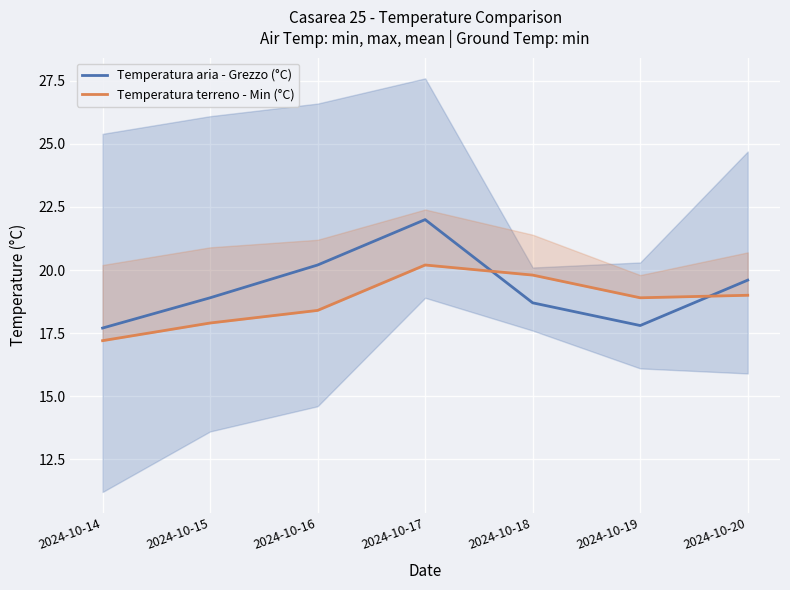

How many lines are shown in the chart?

2